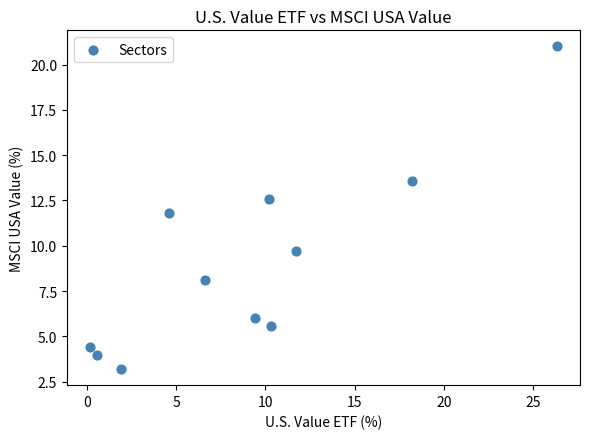

What is the average Y value?

9.1